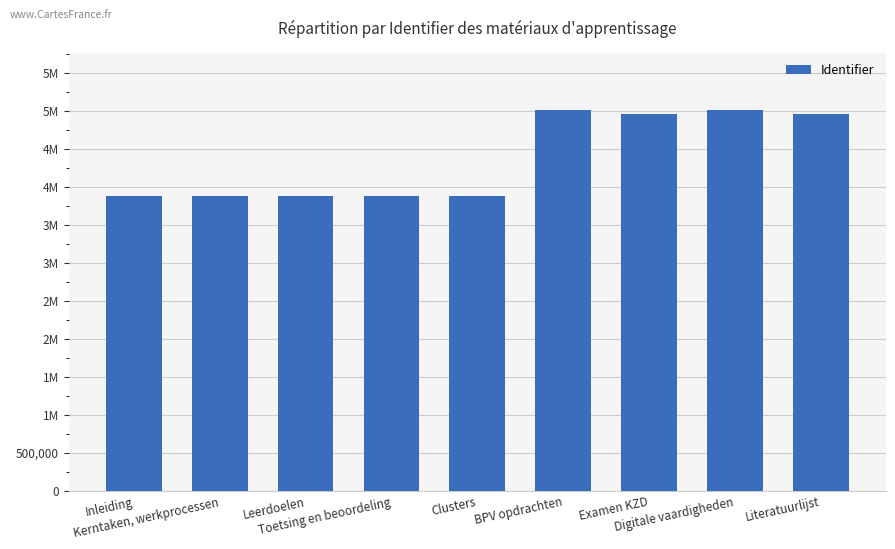

Does the chart contain any negative values?

No